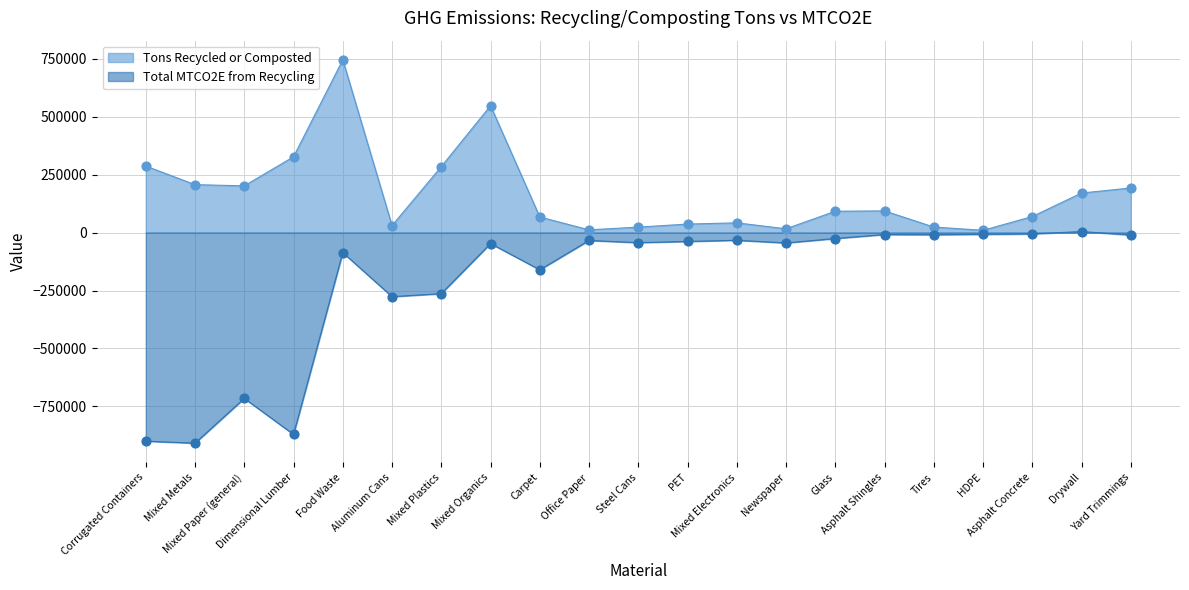

Is the value of Total MTCO2E from Recycling at Food Waste greater than the value of Tons Recycled or Composted at Asphalt Shingles?

No